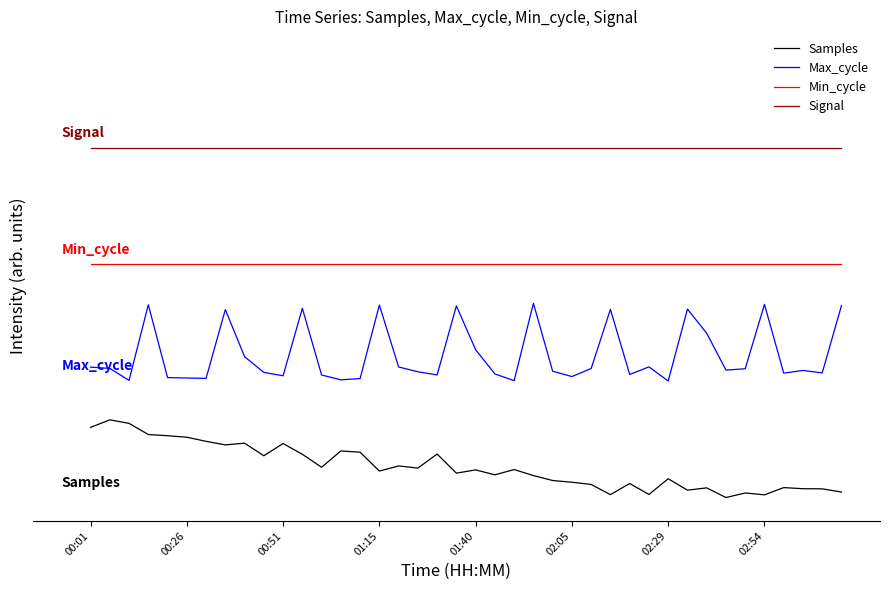

At which category is the sum across all series the highest?

01:15